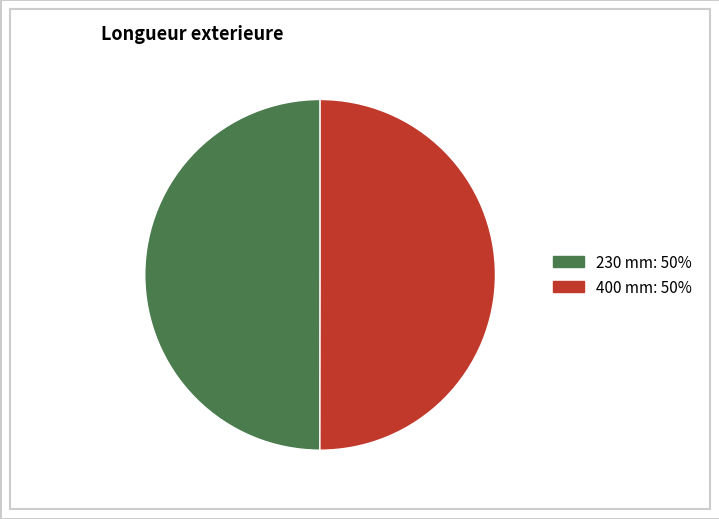

Do 400 mm and 230 mm together represent more than half of the pie?

Yes